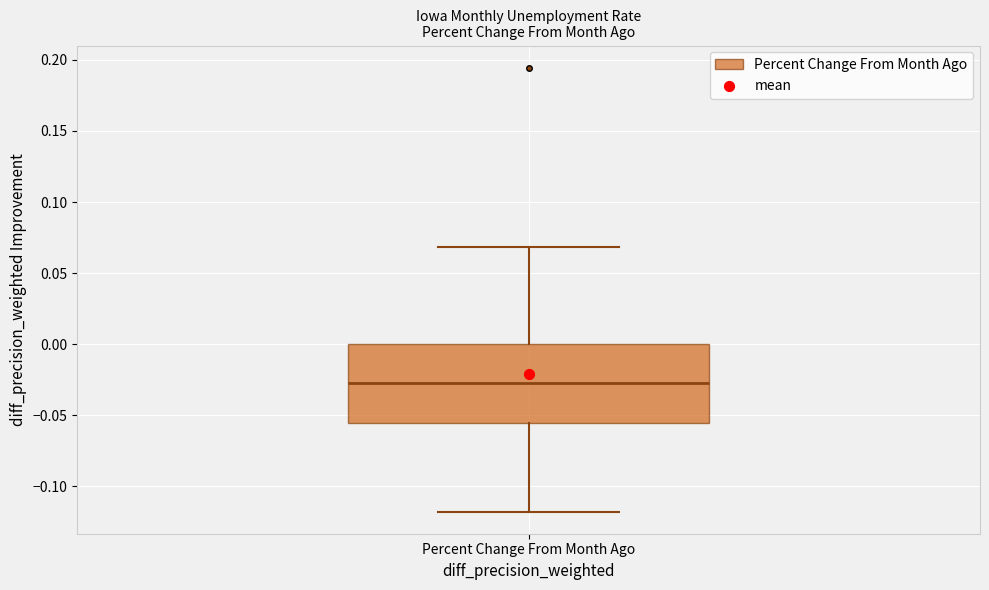

Read this box plot against the y-axis: the position of the median line, the range covered by the box, and the ends of both whiskers. The values are not printed on the chart, so give them approximately, as read against the axis.

median -0.025, box -0.055 to 0.000, whiskers -0.120 to 0.070